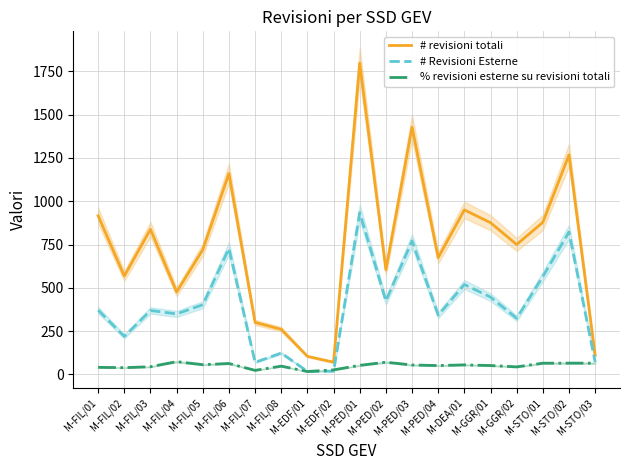

What is the label of the 9th point from the left?

M-EDF/01